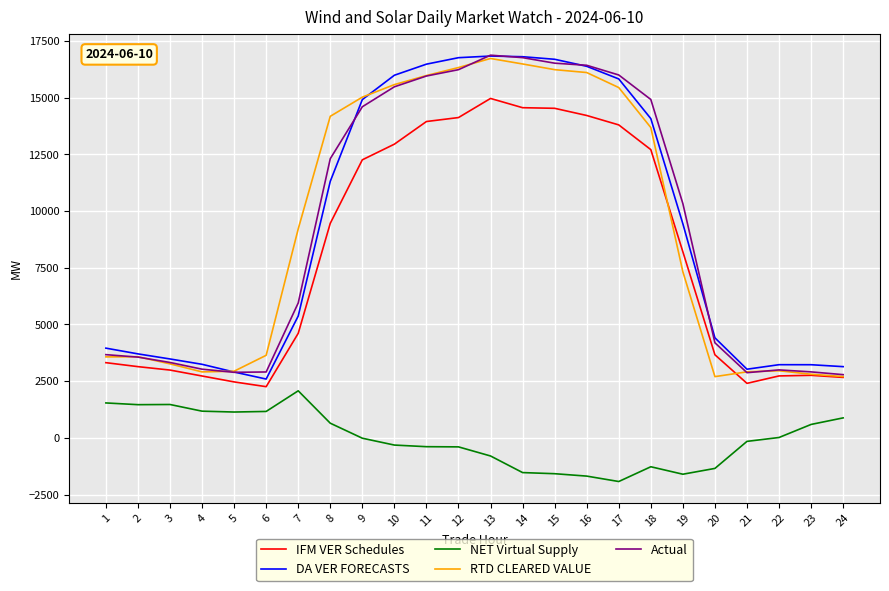

True or false: RTD CLEARED VALUE and NET Virtual Supply cross at least once.

False